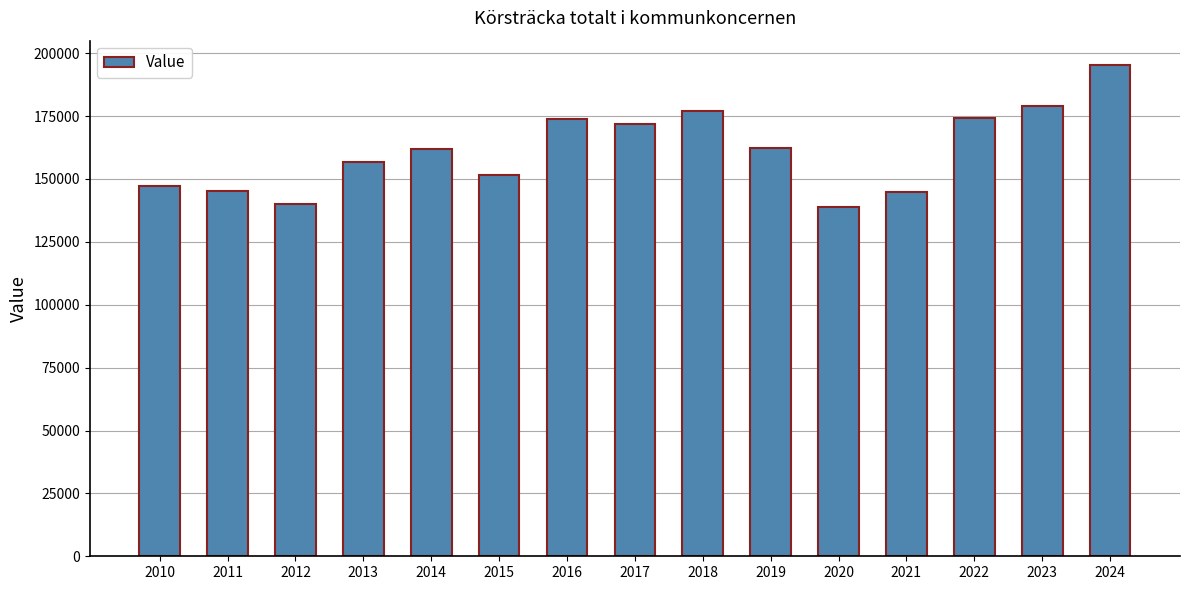

The value at 2010 is 147405. True or false?

True